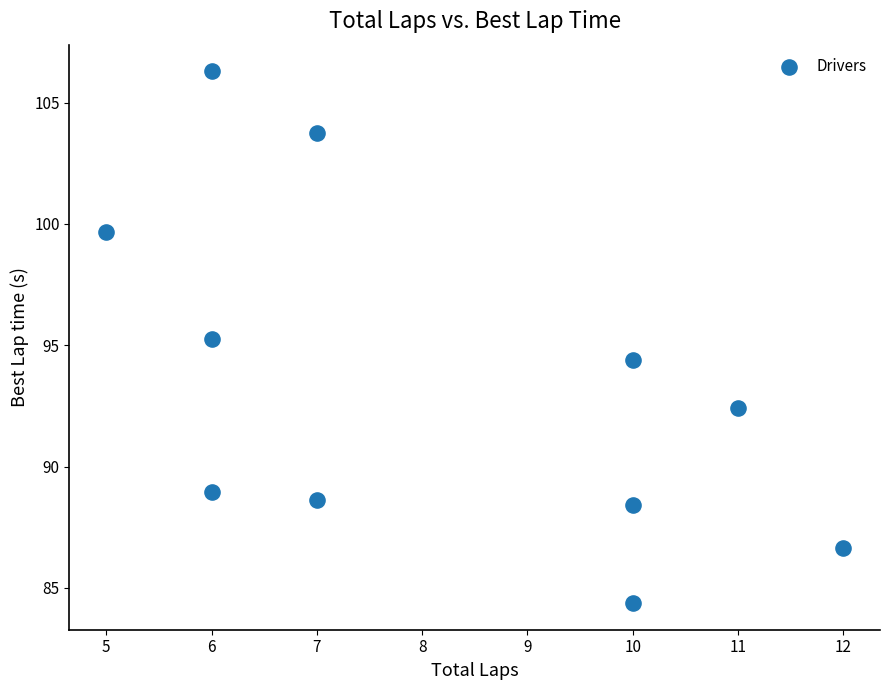

What Y value in the scatter plot is closest to 95?

95.2